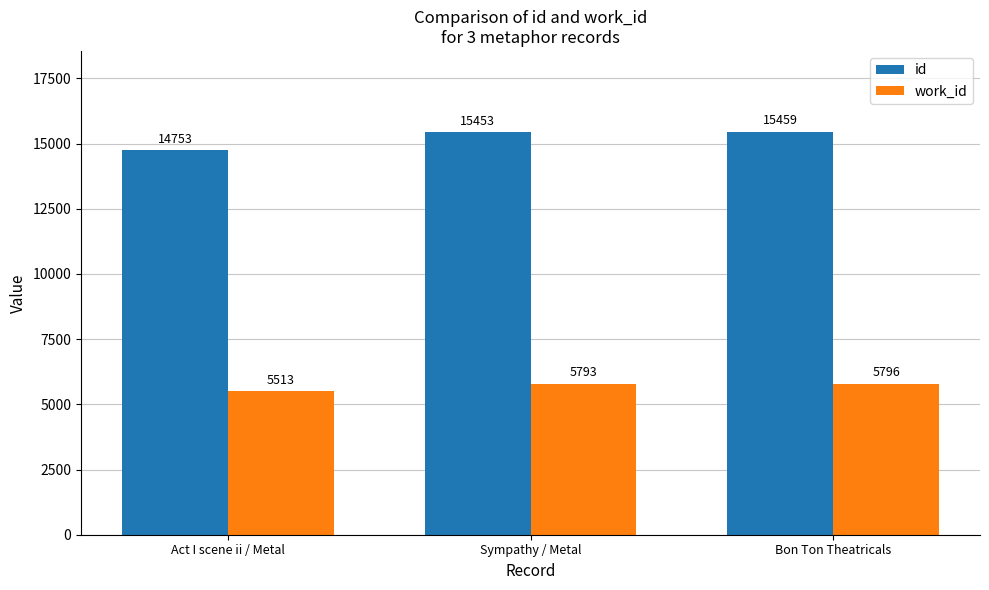

What value does the id series have at Bon Ton Theatricals, to the nearest 100?

15500